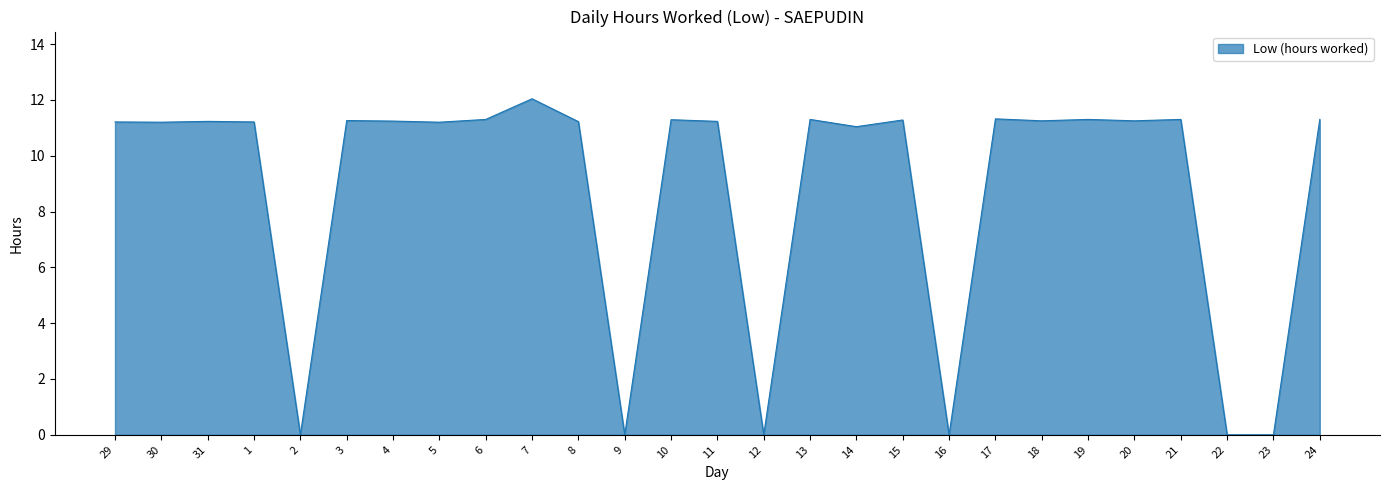

What is the sum of all values?

237.0